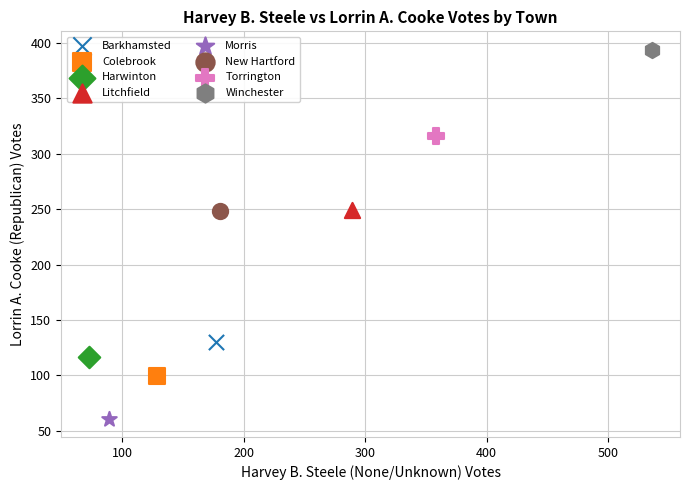

Which series contains the lowest Y value?

Morris